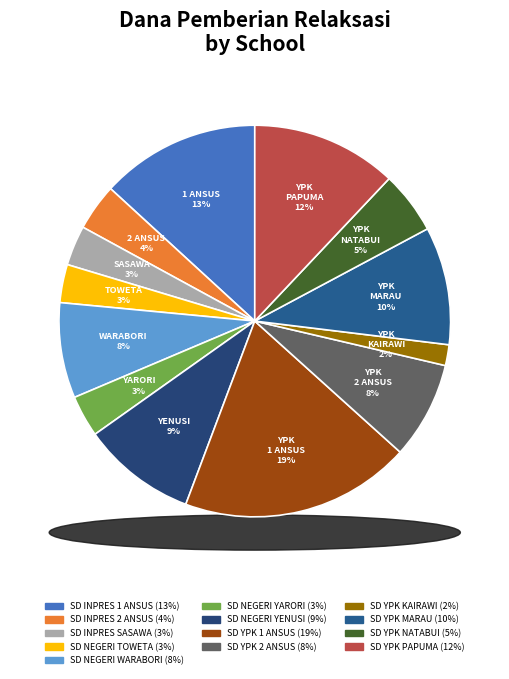

What is the largest slice in the pie chart?

SD YPK 1 ANSUS